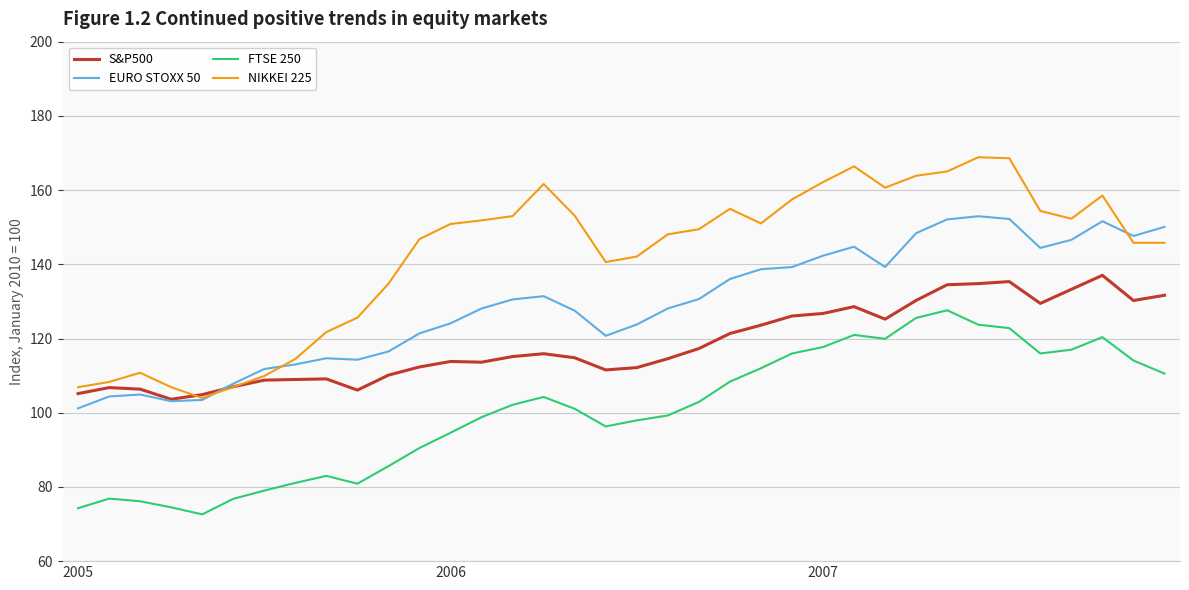

Which series has the largest range (max minus min)?

NIKKEI 225